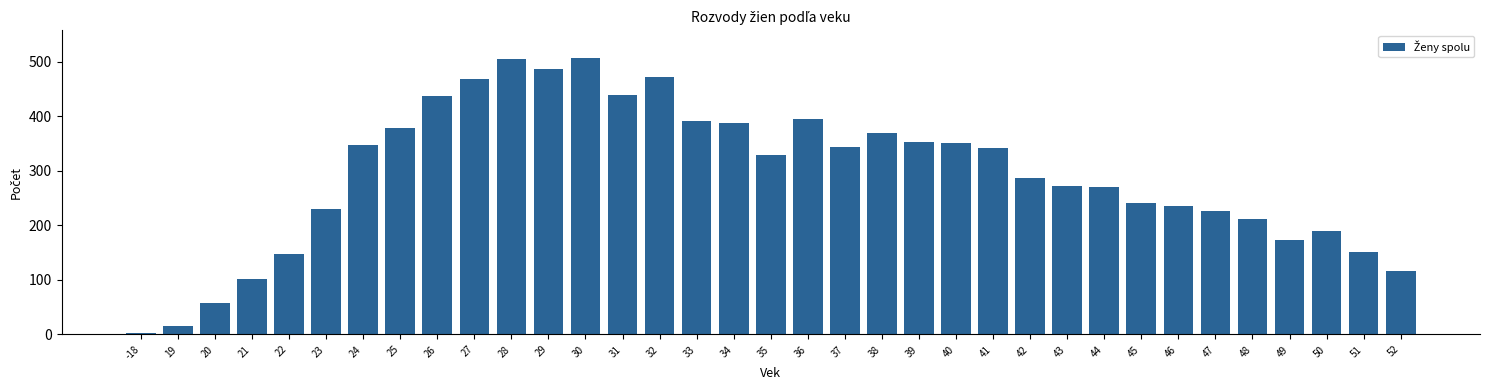

What is the greatest value displayed?

507